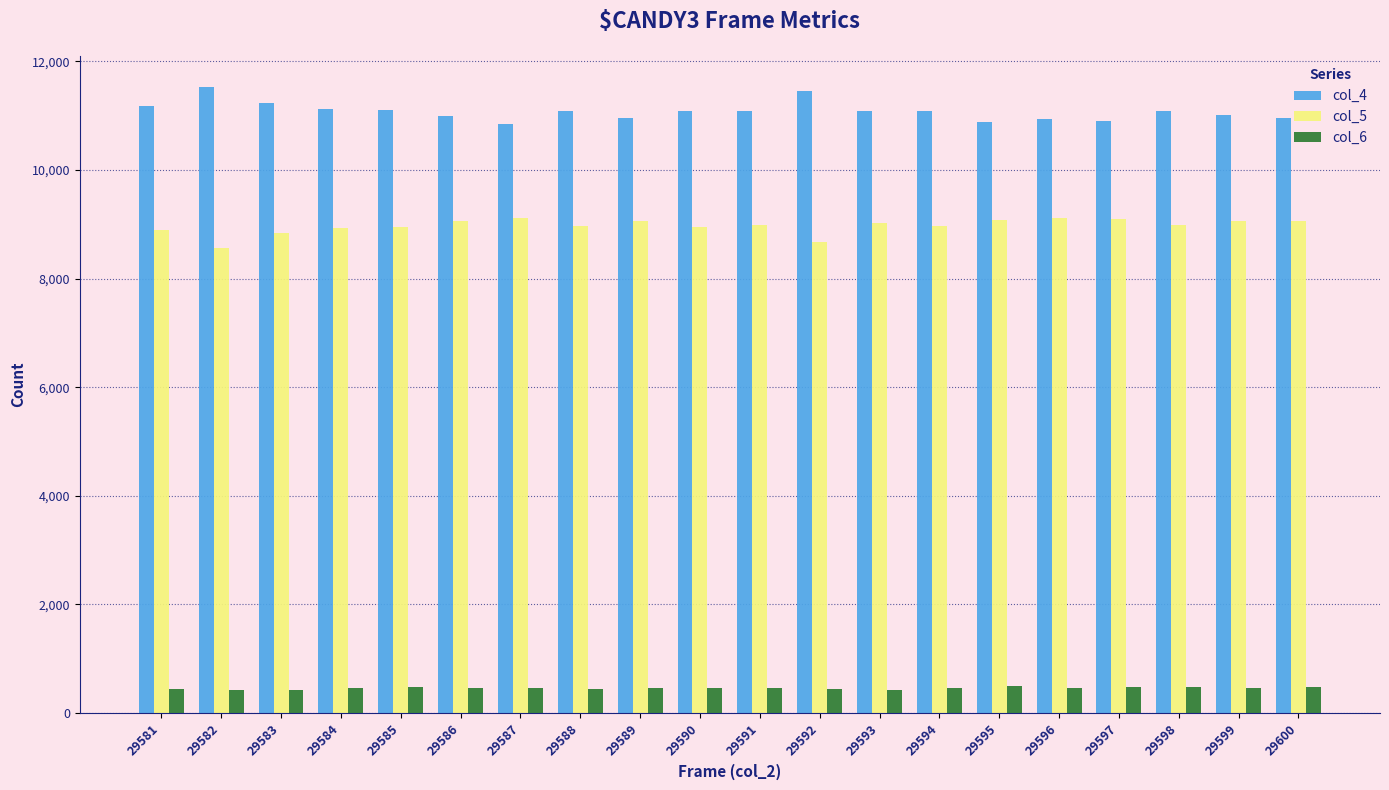

What is the difference between the second highest and second lowest values in the col_5 series?

442